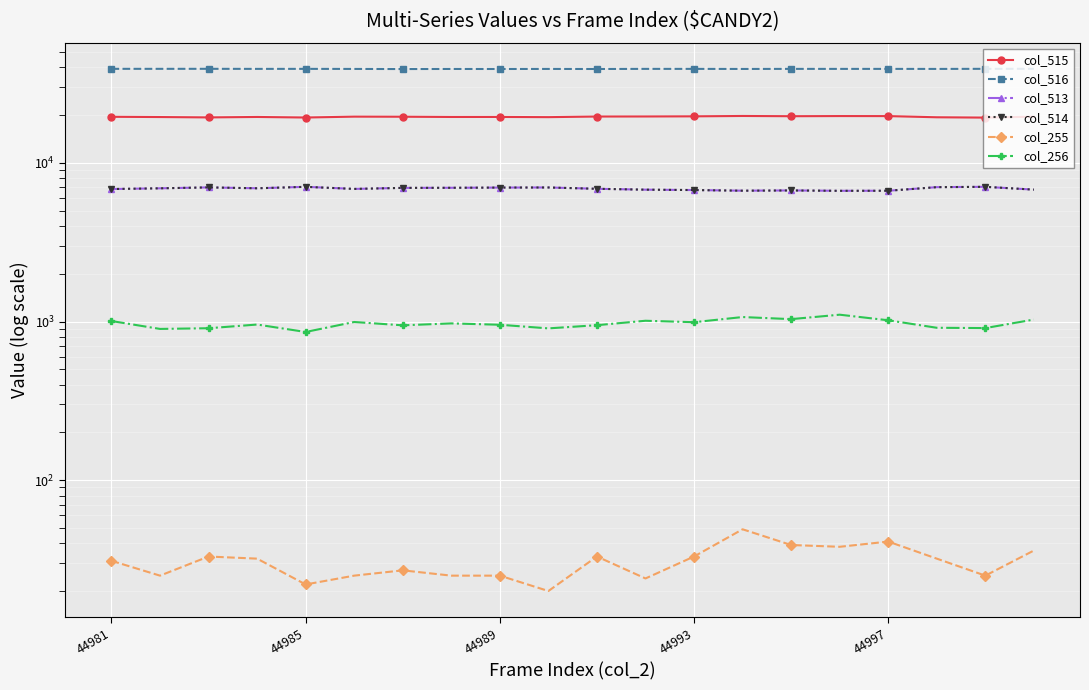

Is it true that col_513 equals 7064 at 18?

True